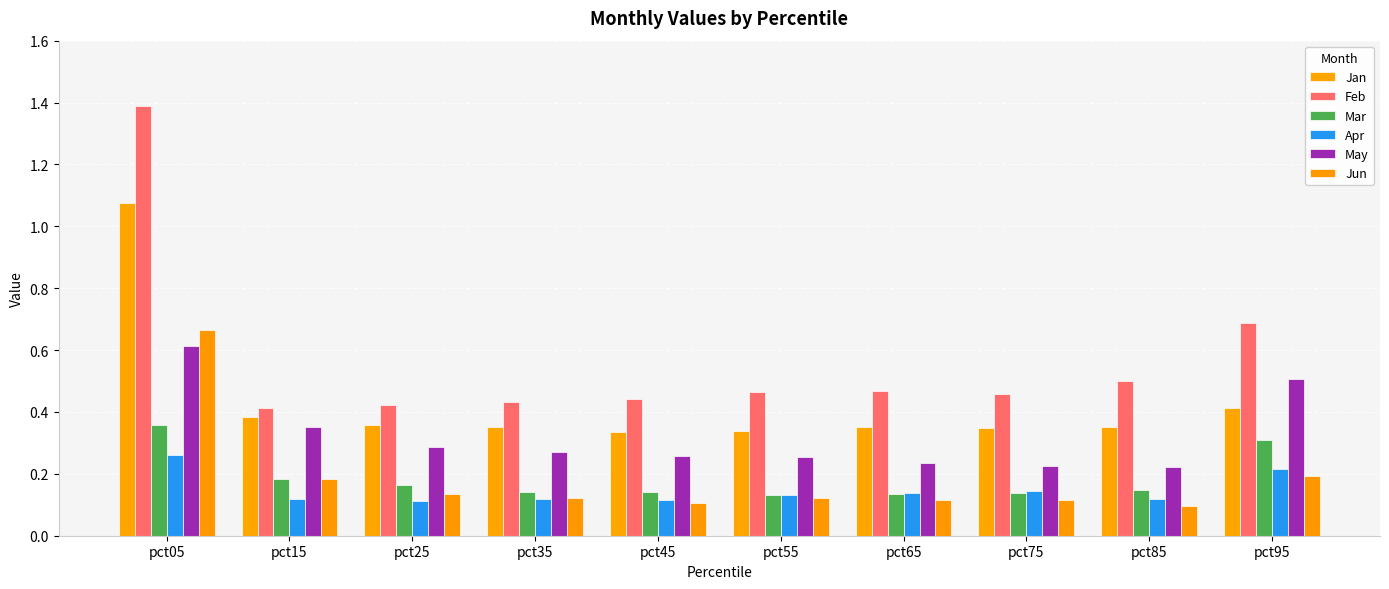

Which category has the lowest value across all series?

pct85